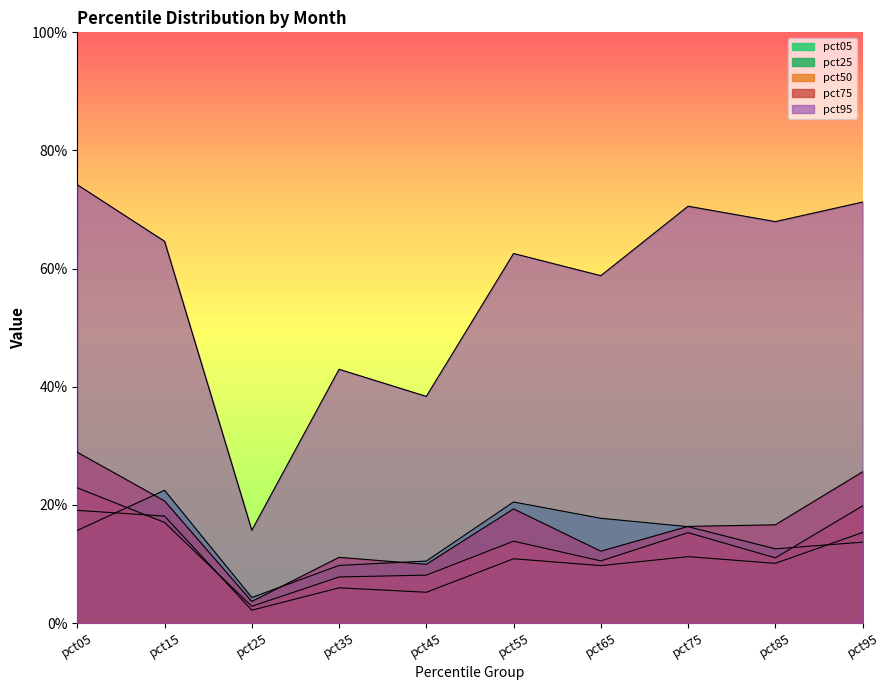

Which series has the largest total across all categories?

pct95